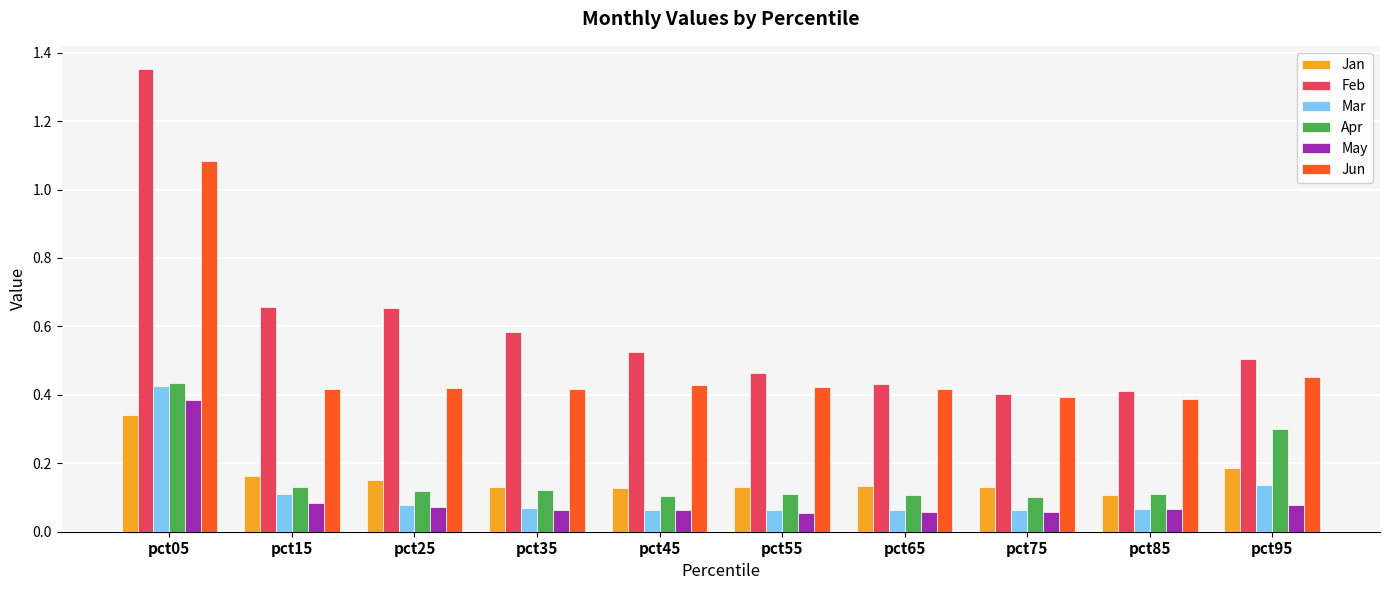

How many May values are between 0 and 1?

10